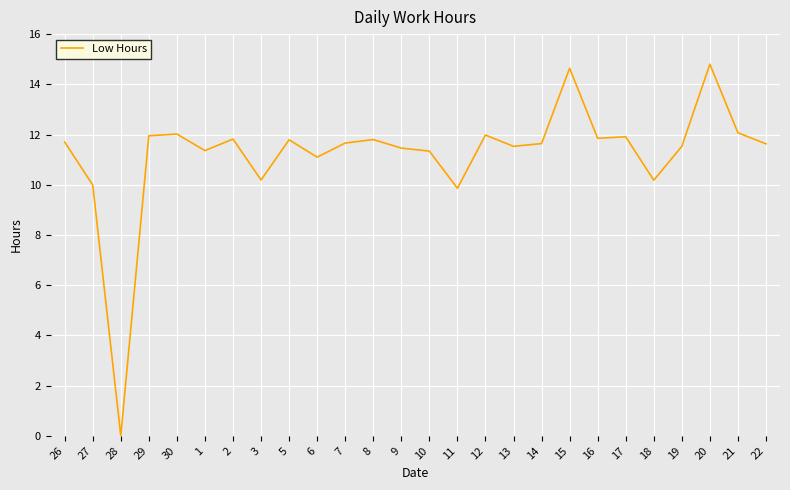

What is the difference between the values at 5 and 16?

0.1